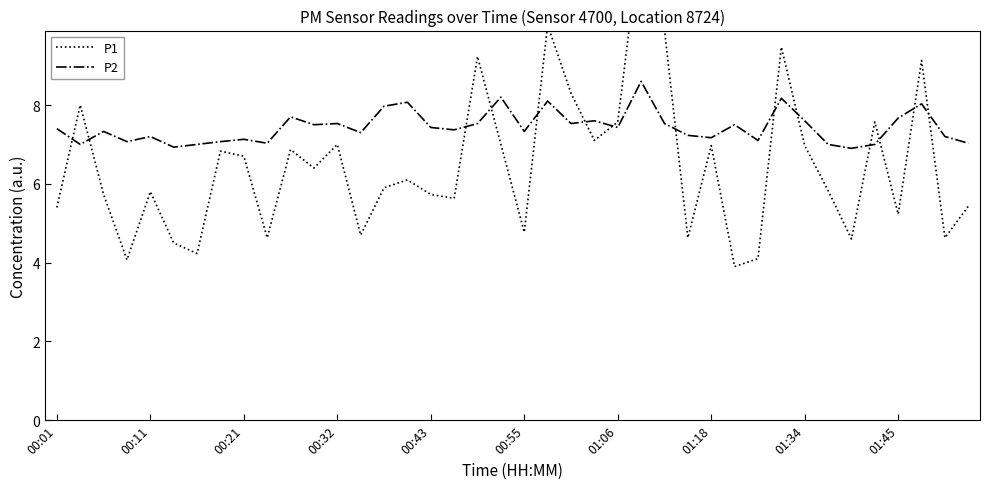

What is the difference between the P1 values at 14 and 00:01?

0.5